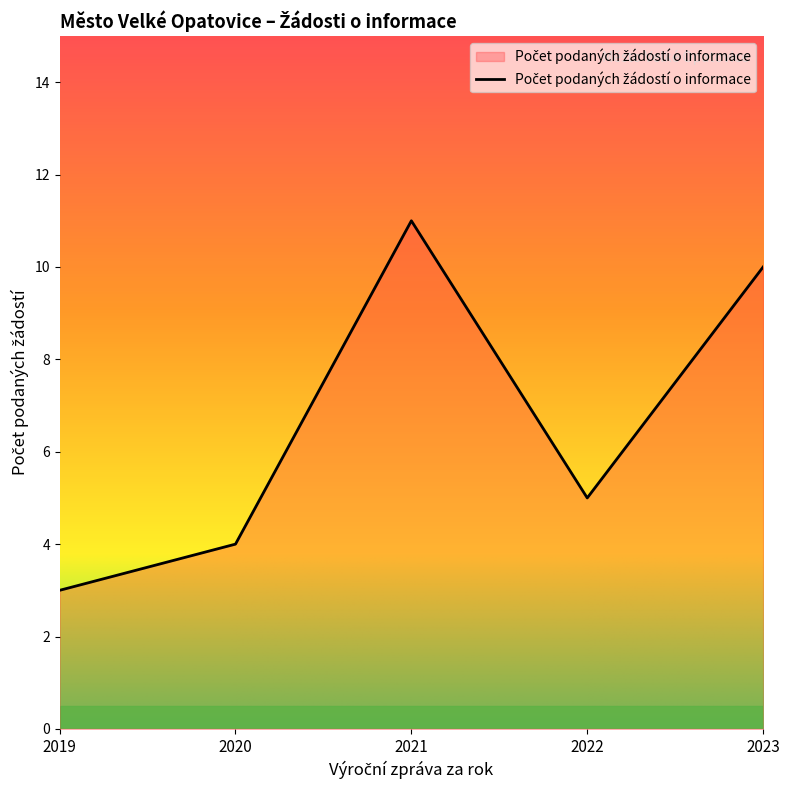

What is the smallest value displayed?

3